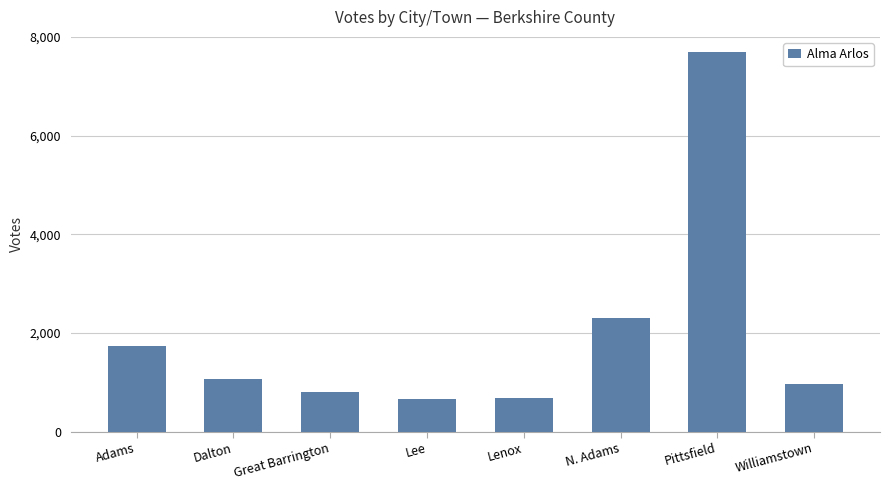

What is the sum of the values at Williamstown and Lenox?

1648